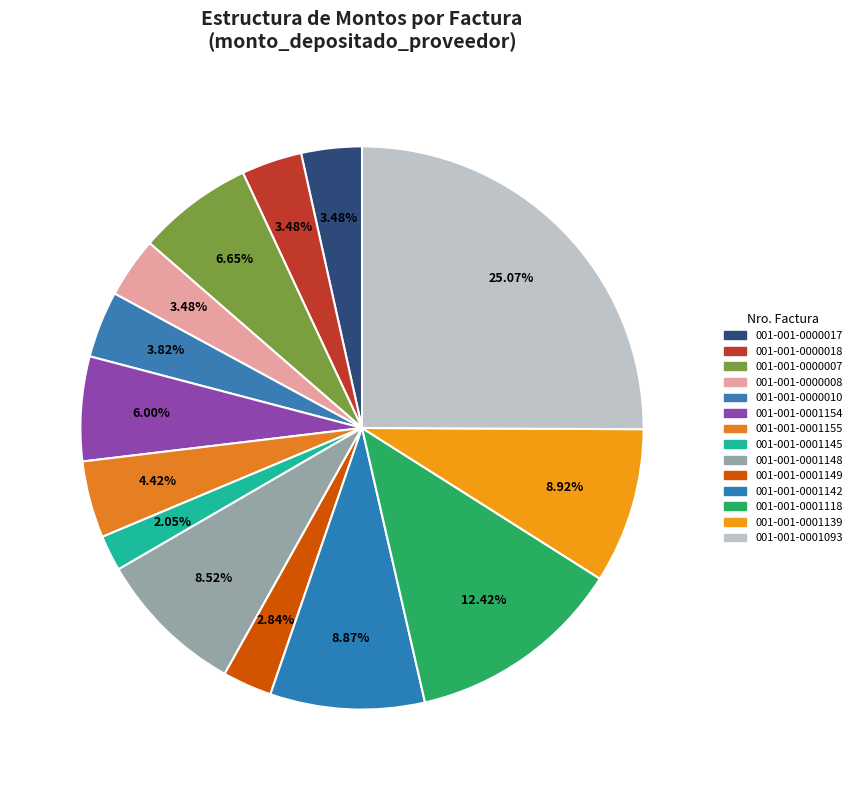

The 001-001-0001145 slice represents 1% of the pie. True or false?

False